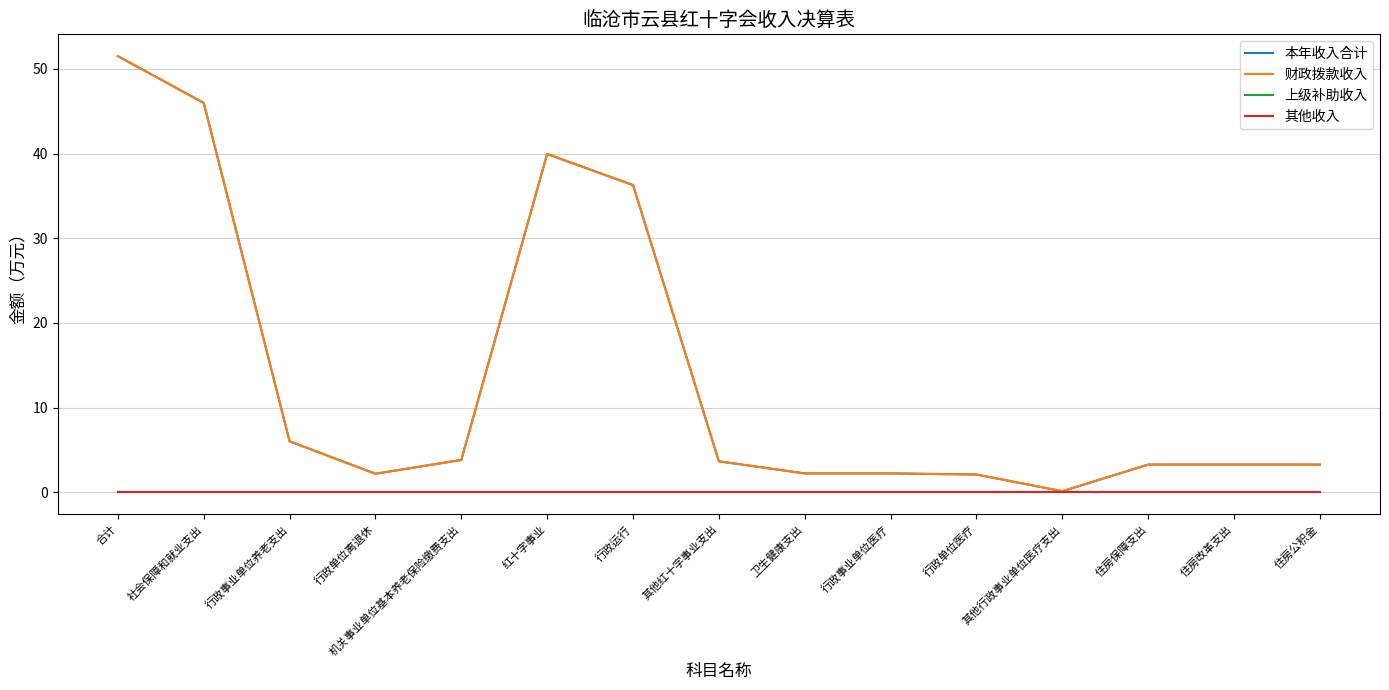

Reading right to left, what are all the values shown in this chart?

本年收入合计: 住房公积金=3.3	住房改革支出=3.3	住房保障支出=3.3	其他行政事业单位医疗支出=0.1	行政单位医疗=2.1	行政事业单位医疗=2.2	卫生健康支出=2.2	其他红十字事业支出=3.7	行政运行=36.3	红十字事业=40.0	机关事业单位基本养老保险缴费支出=3.8	行政单位离退休=2.2	行政事业单位养老支出=6.0	社会保障和就业支出=46.0	合计=51.5
财政拨款收入: 住房公积金=3.3	住房改革支出=3.3	住房保障支出=3.3	其他行政事业单位医疗支出=0.1	行政单位医疗=2.1	行政事业单位医疗=2.2	卫生健康支出=2.2	其他红十字事业支出=3.7	行政运行=36.3	红十字事业=40.0	机关事业单位基本养老保险缴费支出=3.8	行政单位离退休=2.2	行政事业单位养老支出=6.0	社会保障和就业支出=46.0	合计=51.5
上级补助收入: 住房公积金=0.0	住房改革支出=0.0	住房保障支出=0.0	其他行政事业单位医疗支出=0.0	行政单位医疗=0.0	行政事业单位医疗=0.0	卫生健康支出=0.0	其他红十字事业支出=0.0	行政运行=0.0	红十字事业=0.0	机关事业单位基本养老保险缴费支出=0.0	行政单位离退休=0.0	行政事业单位养老支出=0.0	社会保障和就业支出=0.0	合计=0.0
其他收入: 住房公积金=0.0	住房改革支出=0.0	住房保障支出=0.0	其他行政事业单位医疗支出=0.0	行政单位医疗=0.0	行政事业单位医疗=0.0	卫生健康支出=0.0	其他红十字事业支出=0.0	行政运行=0.0	红十字事业=0.0	机关事业单位基本养老保险缴费支出=0.0	行政单位离退休=0.0	行政事业单位养老支出=0.0	社会保障和就业支出=0.0	合计=0.0